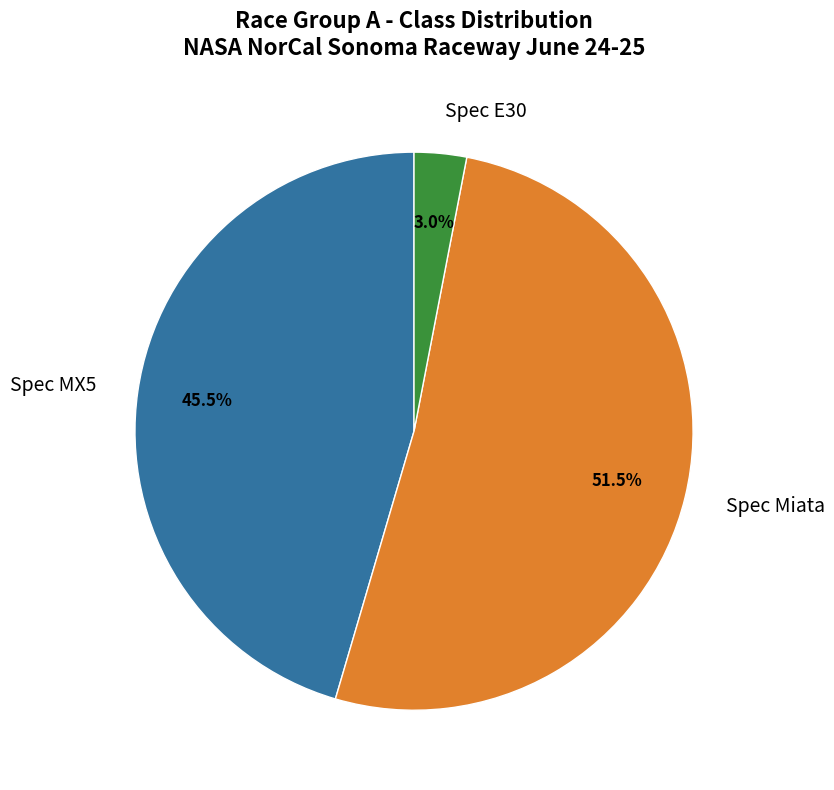

To the nearest percent, what is the difference between the Spec MX5 and Spec E30 slice percentages?

42%